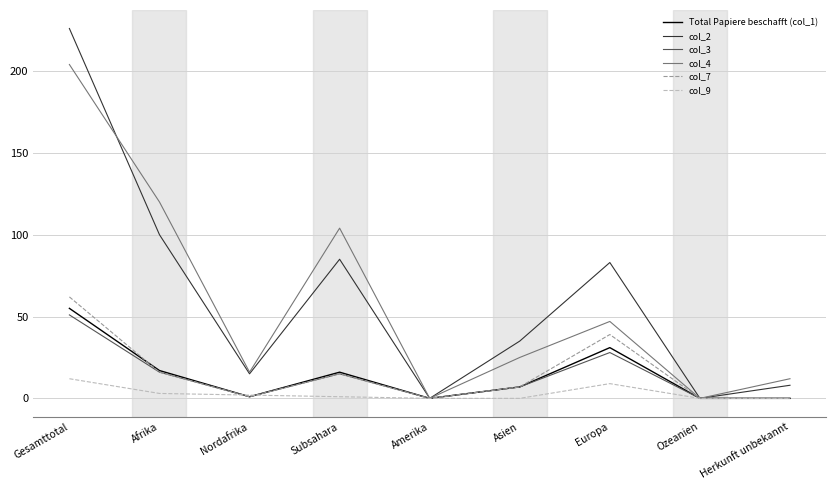

Which category has the highest value in the col_3 series?

Gesamttotal